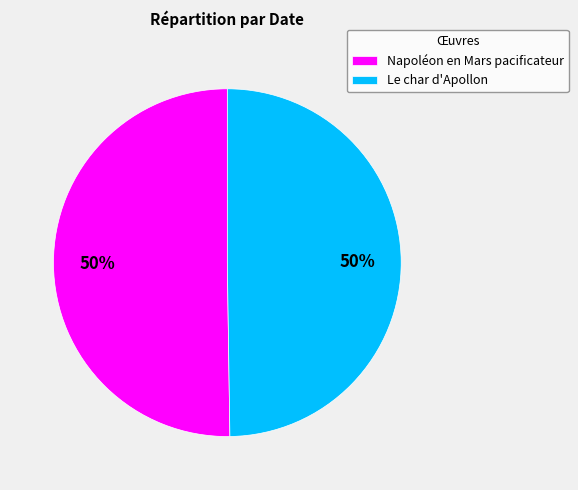

Approximately how many times larger is the value at Napoléon en Mars pacificateur compared to Le char d'Apollon?

1.0